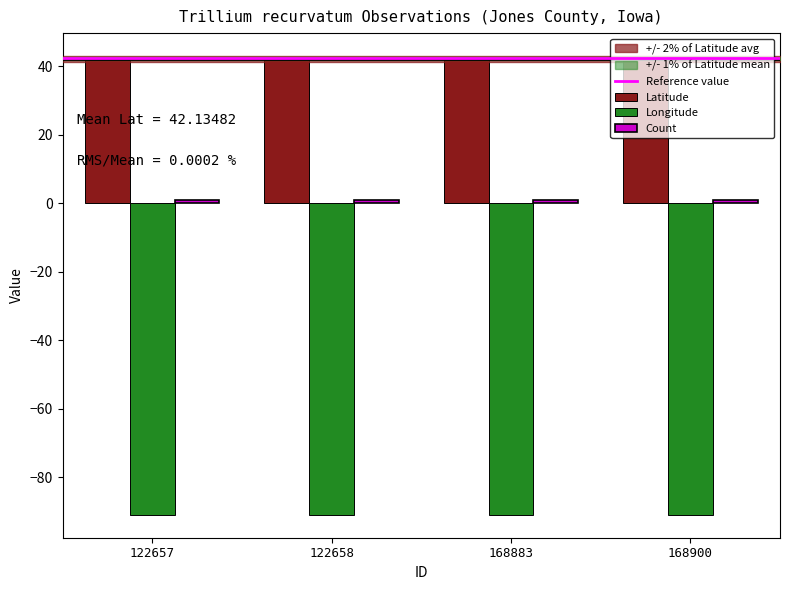

Is it true that Longitude equals -31.9 at 122658?

False